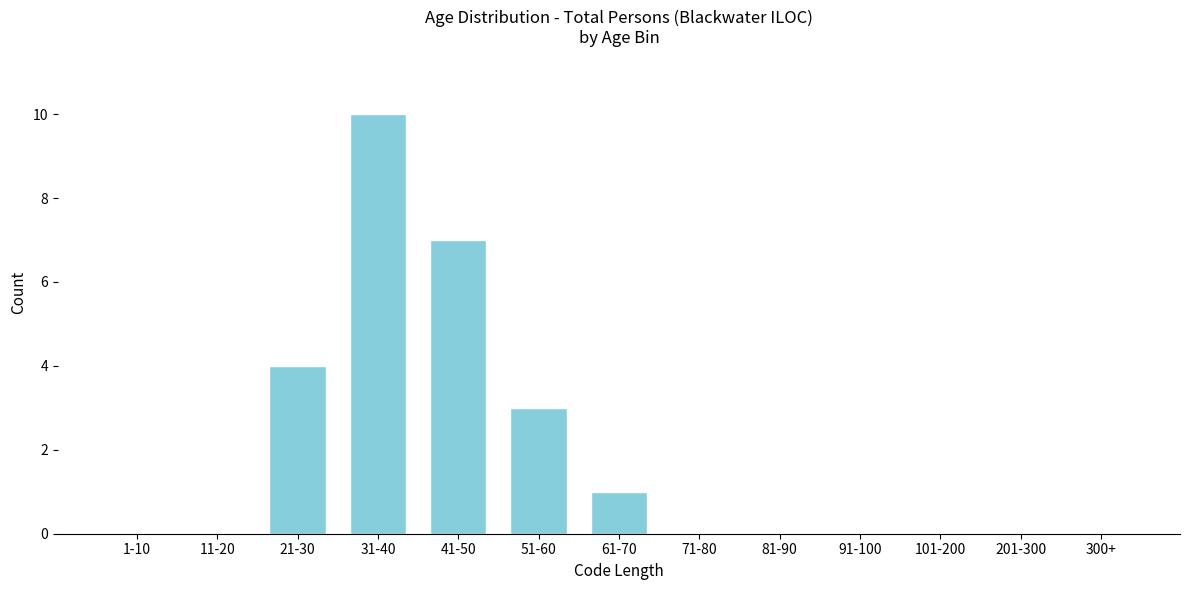

Reading right to left, what are all the values shown in this chart?

300+=0	201-300=0	101-200=0	91-100=0	81-90=0	71-80=0	61-70=1	51-60=3	41-50=7	31-40=10	21-30=4	11-20=0	1-10=0